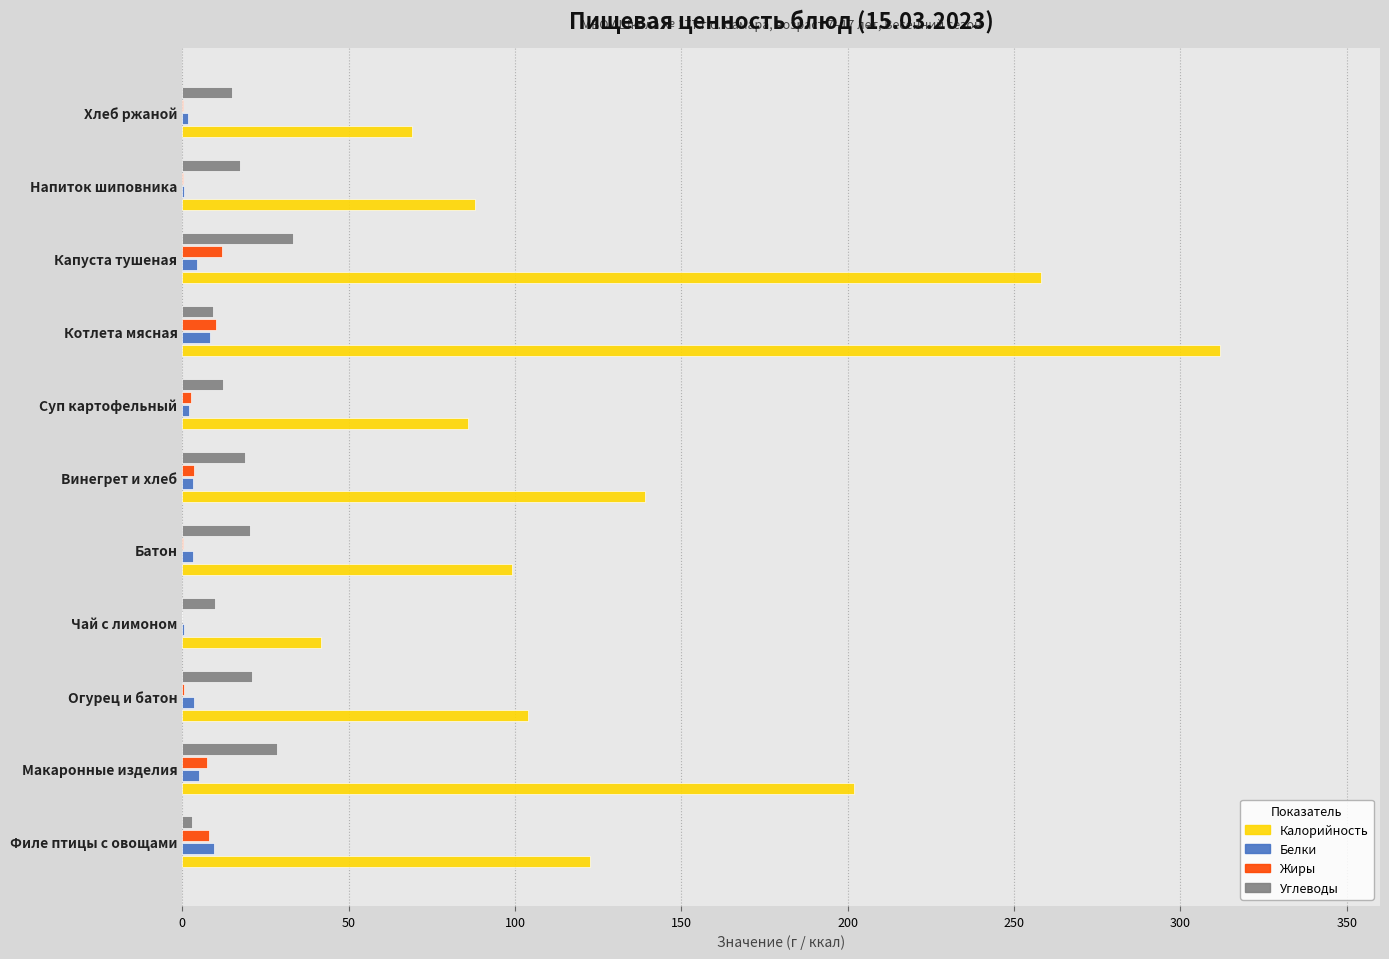

True or false: Жиры has a value of 0.0 at Чай с лимоном.

True